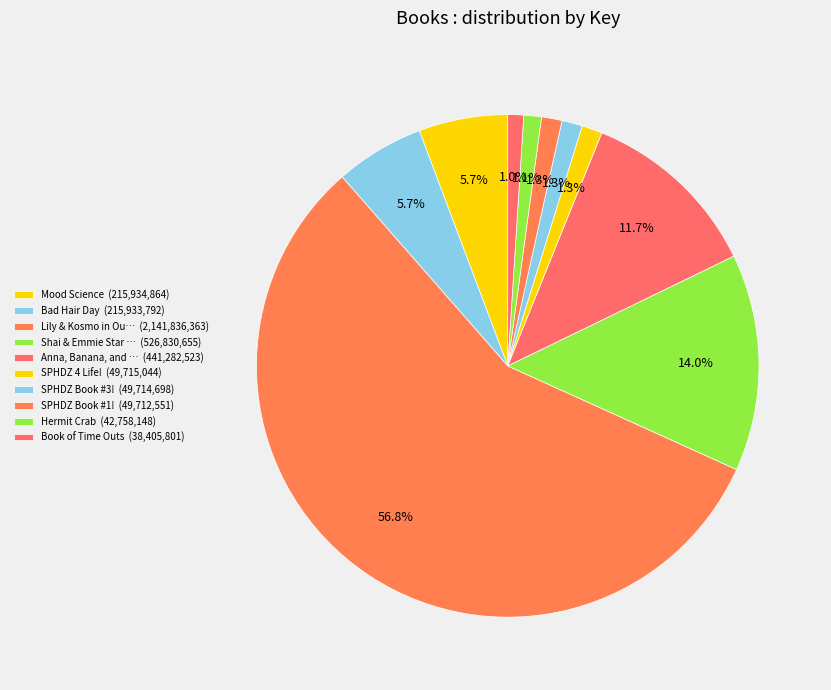

Count the number of slices in the pie.

10